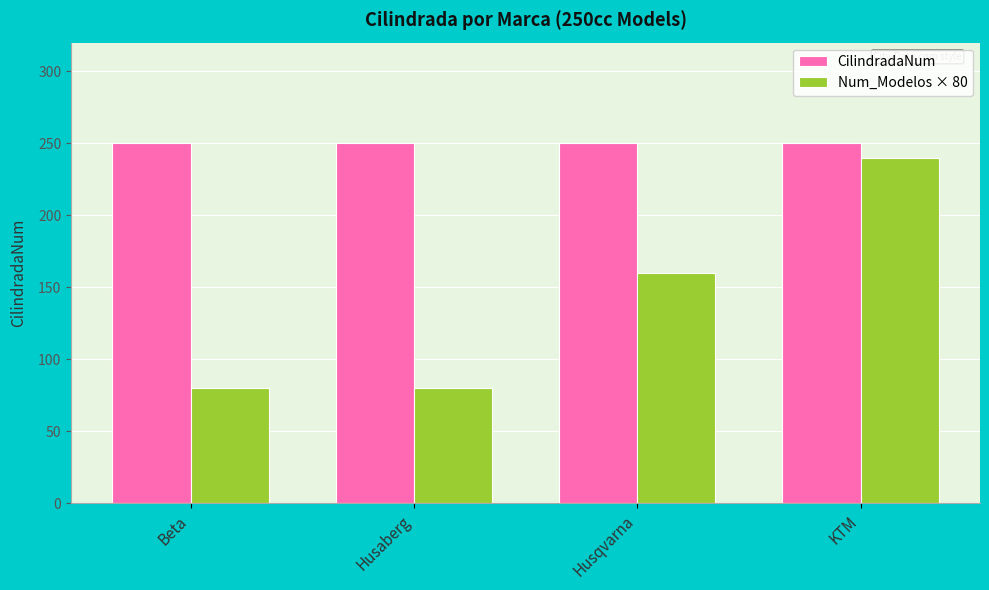

Reading right to left, extract all data points from this chart.

CilindradaNum: KTM=250	Husqvarna=250	Husaberg=250	Beta=250
Num_Modelos × 80: KTM=240	Husqvarna=160	Husaberg=80	Beta=80